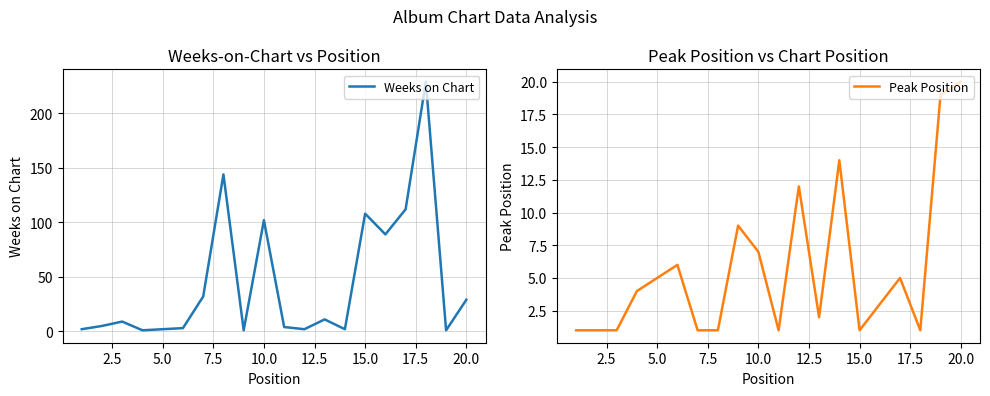

Is it true that Weeks on Chart equals 162 at 15.0?

False